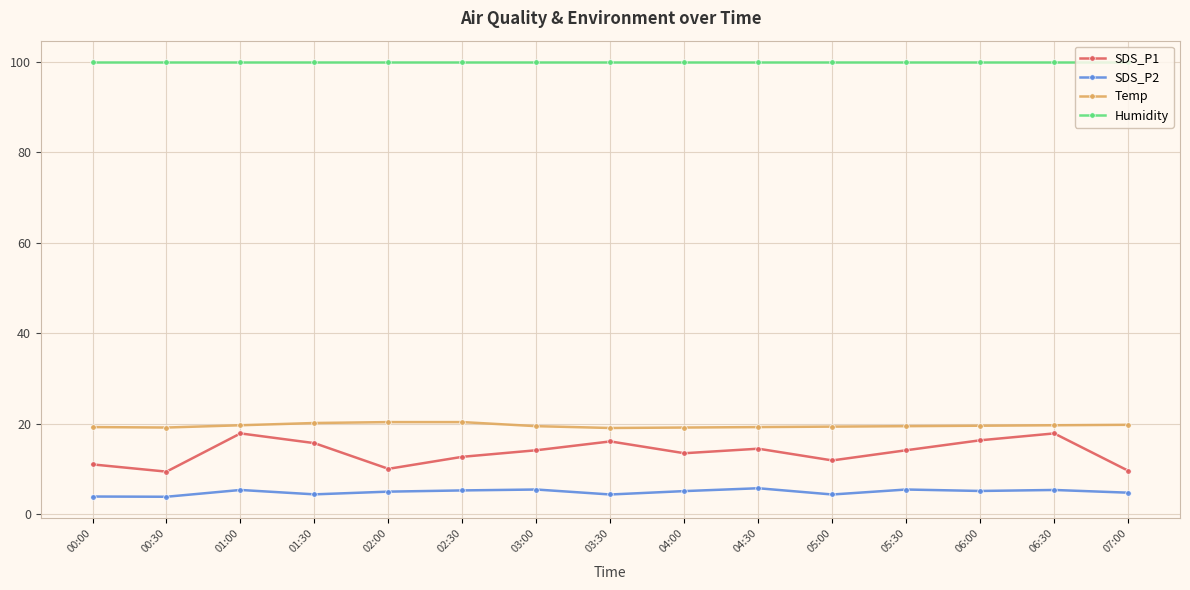

Which series has the widest spread of values?

SDS_P1